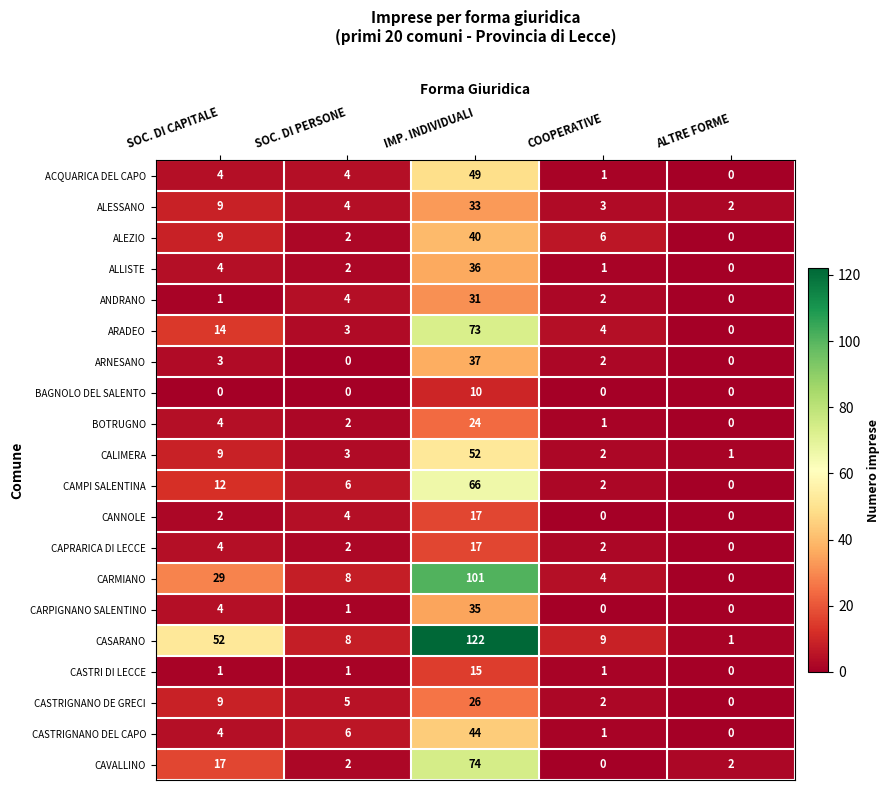

Which series has the largest range (max minus min)?

CASARANO